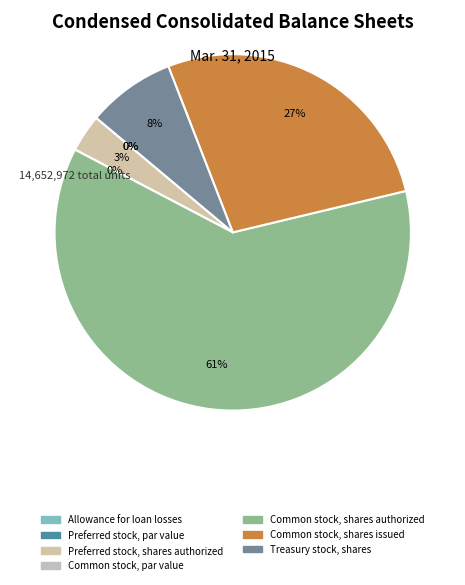

Is Common stock, shares authorized the majority of the pie?

Yes